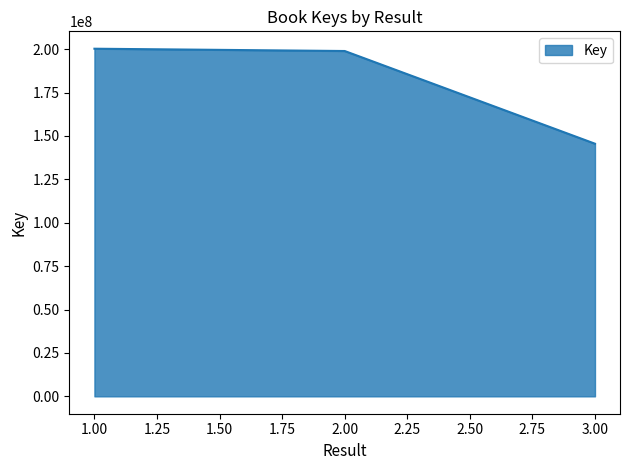

Which has a higher value, 3.00 or 2.00?

2.00